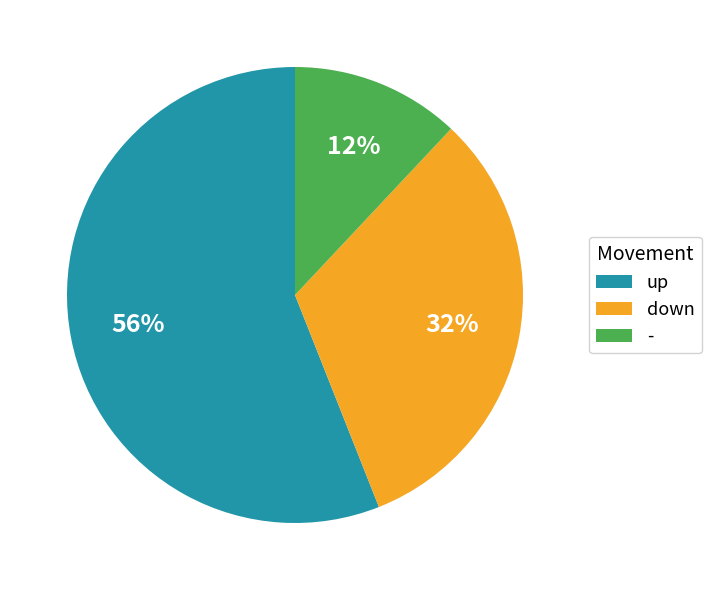

Between down and -, which is larger?

down